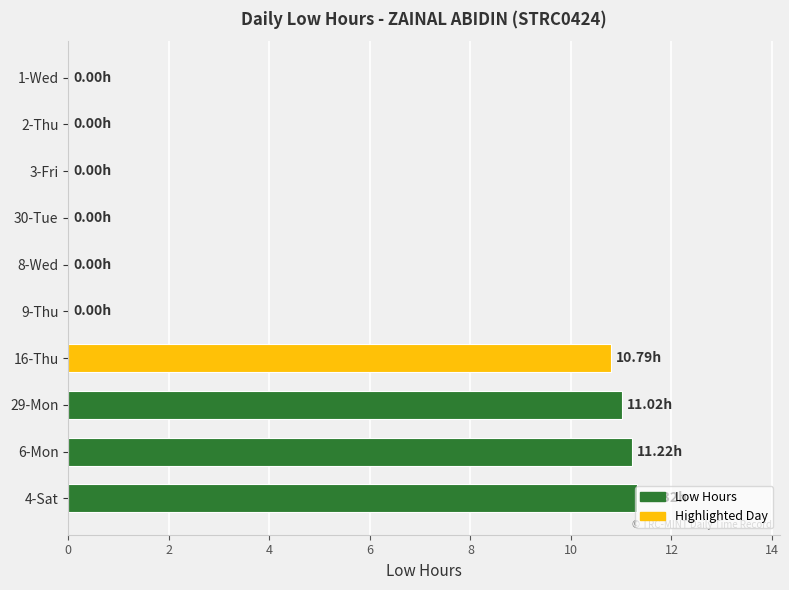

What is the sum of all values?

44.4